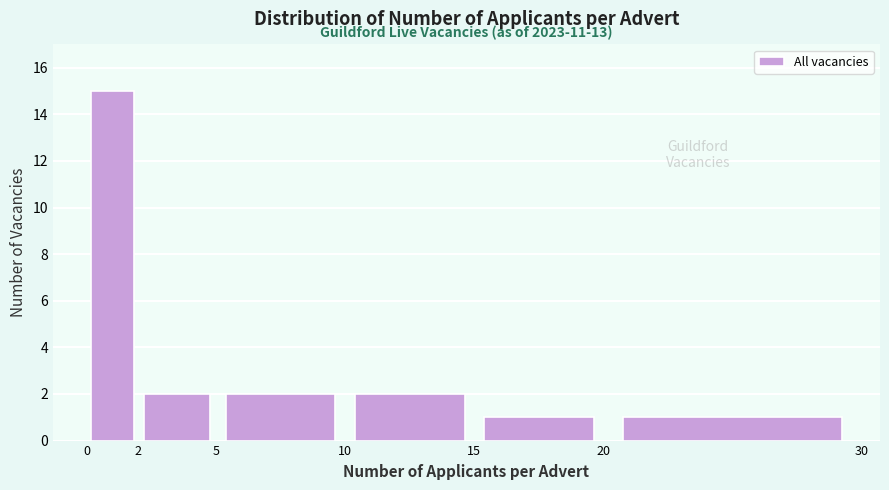

Which range on the x-axis has the tallest bar?

0 to 2